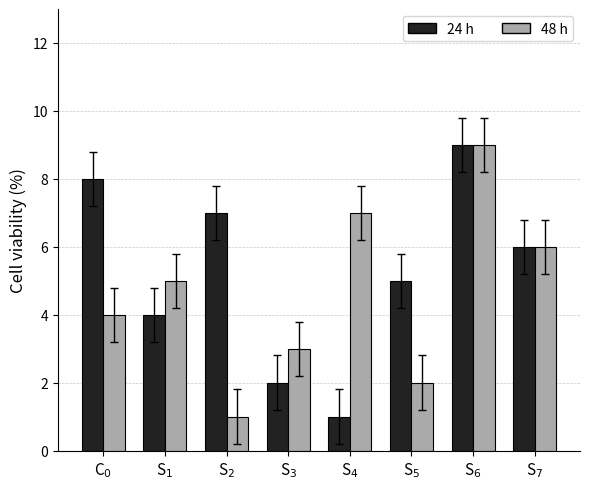

What is the sum of all 24 h values?

42